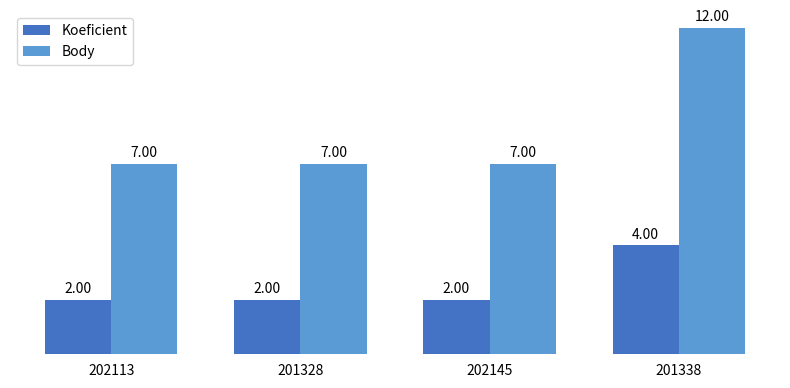

Rank the series by their average value, from highest to lowest.

Body, Koeficient